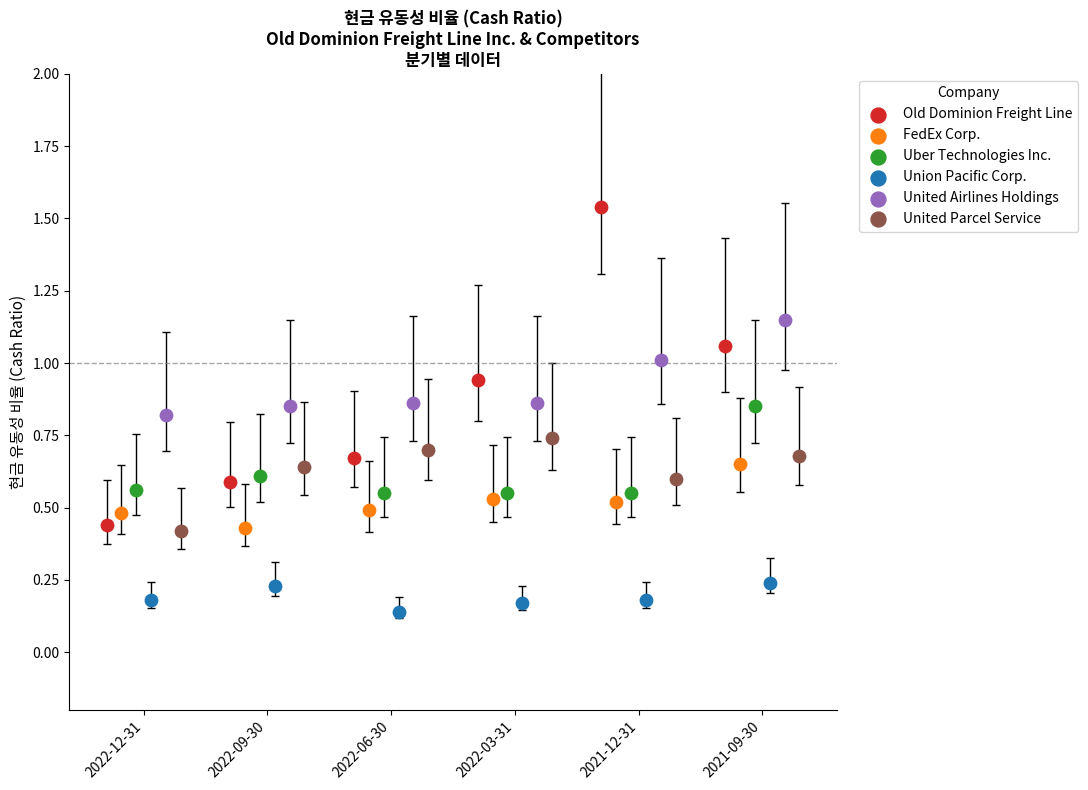

Which series has the largest Y range (max minus min)?

Old Dominion Freight Line